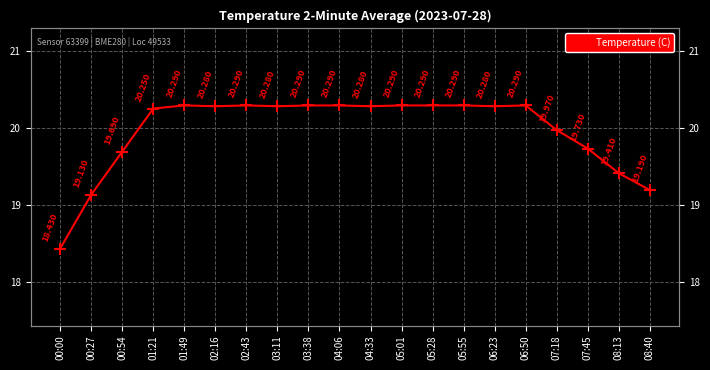

Which has a higher value, 02:43 or 05:55?

02:43